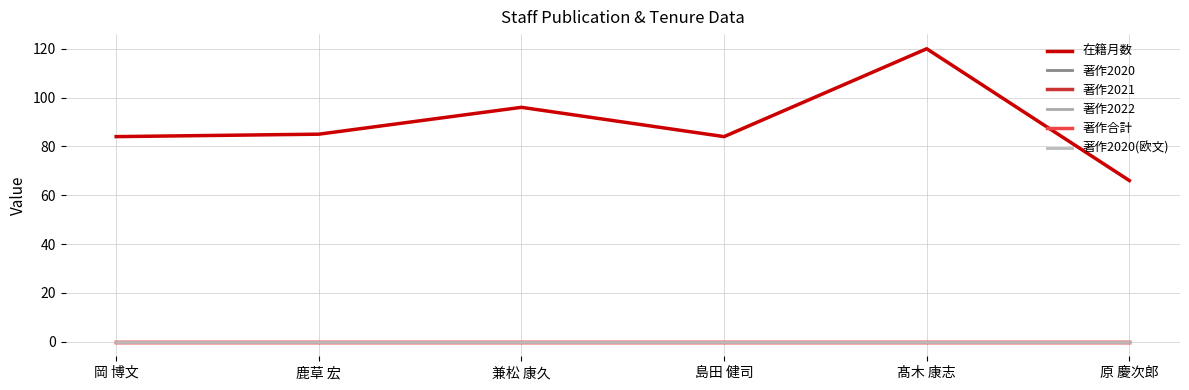

The 在籍月数 series shows 51 at 髙木 康志. True or false?

False